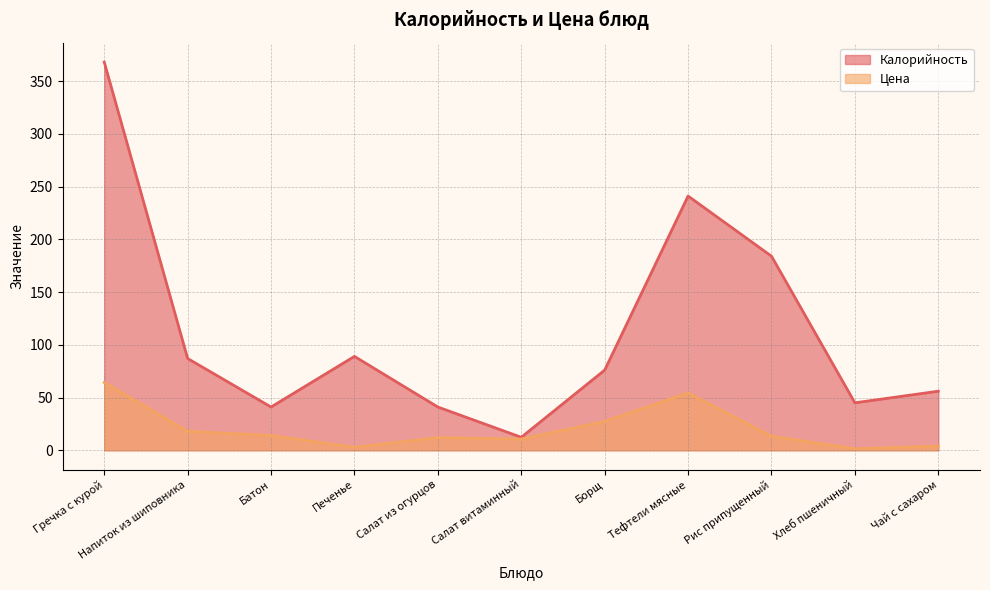

Where is the first local minimum for Калорийность?

Батон